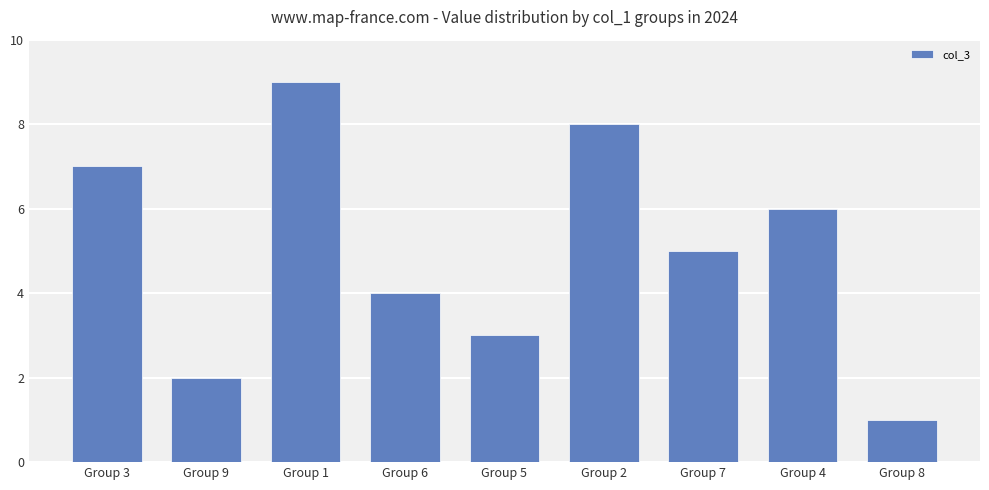

How many distinct data groups are displayed?

1